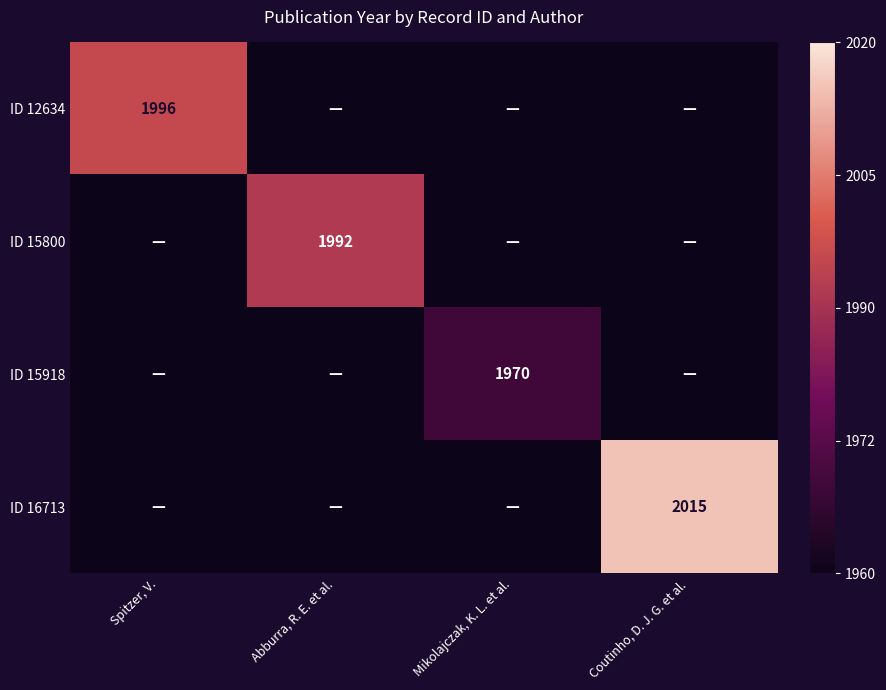

The value of ID 15918 at Mikolajczak, K. L. et al. is 1970. True or false?

True